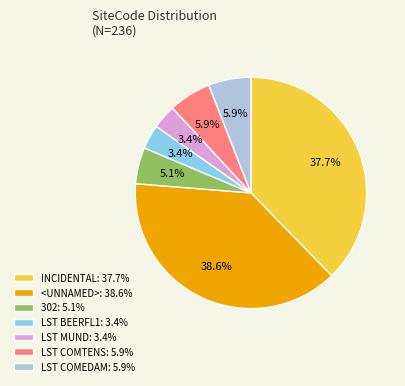

Is there any slice that represents more than half of the pie?

No